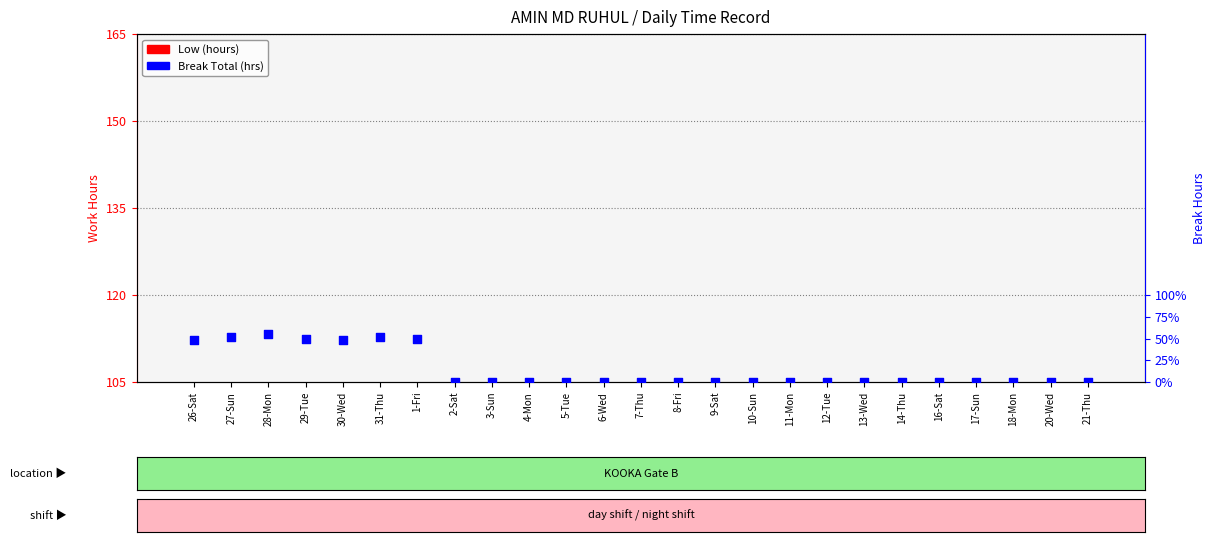

Is the value of Break Total (hrs) at 18-Mon greater than the value of Low (hours) at 7-Thu?

No